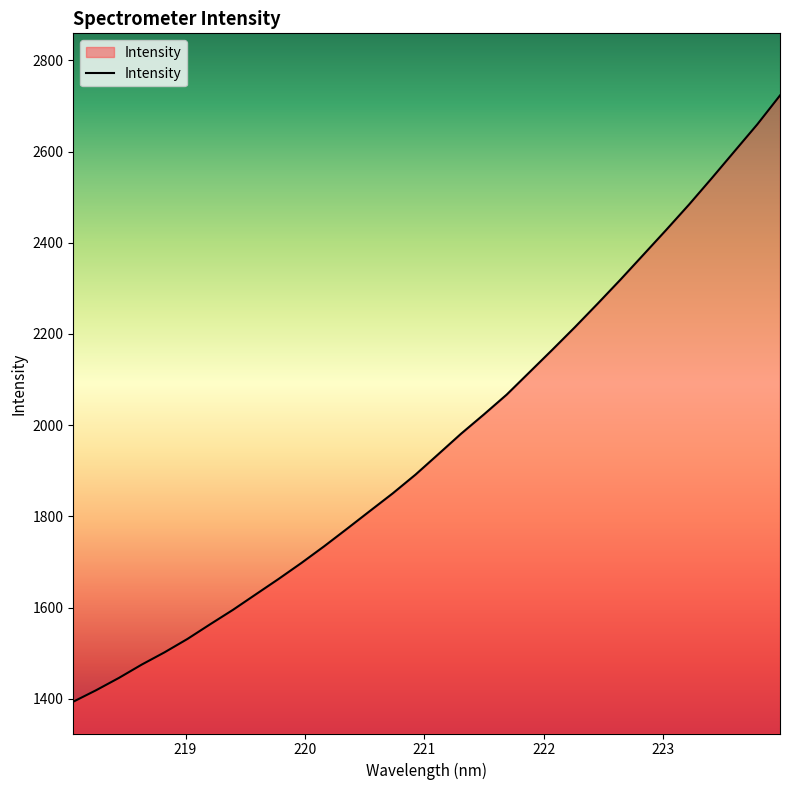

What is the minimum value shown in the chart?

1394.0